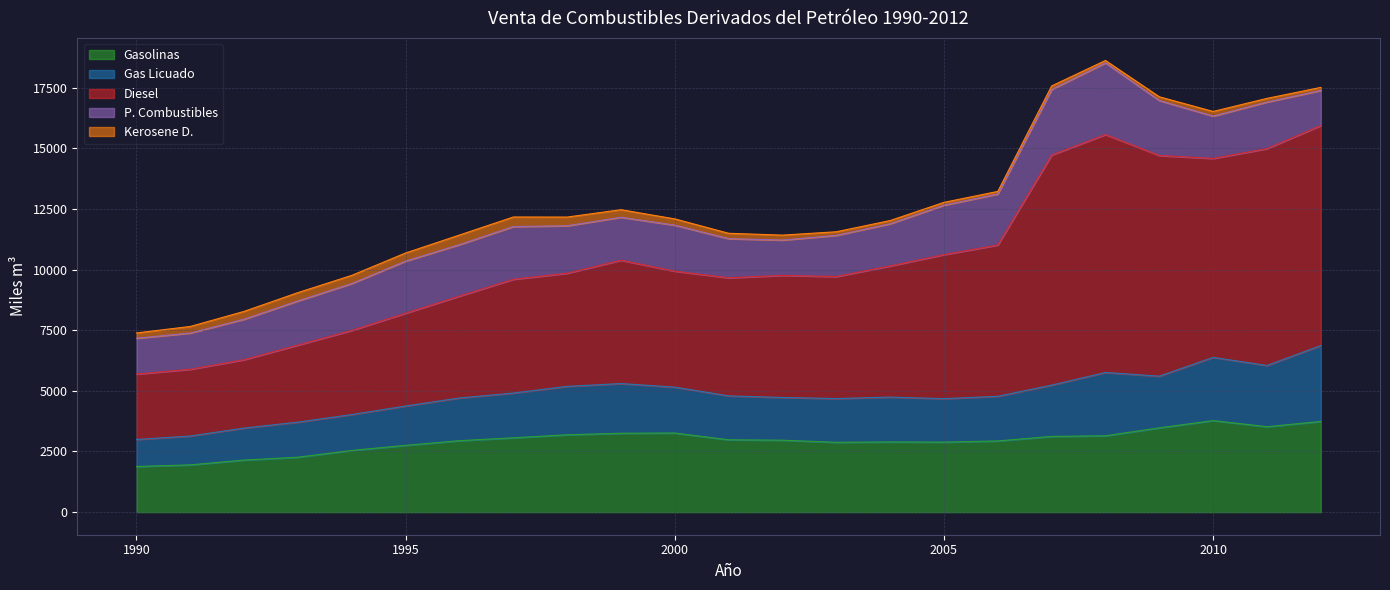

What is the difference between the maximum and second lowest values in the Gas Licuado series?

1939.7